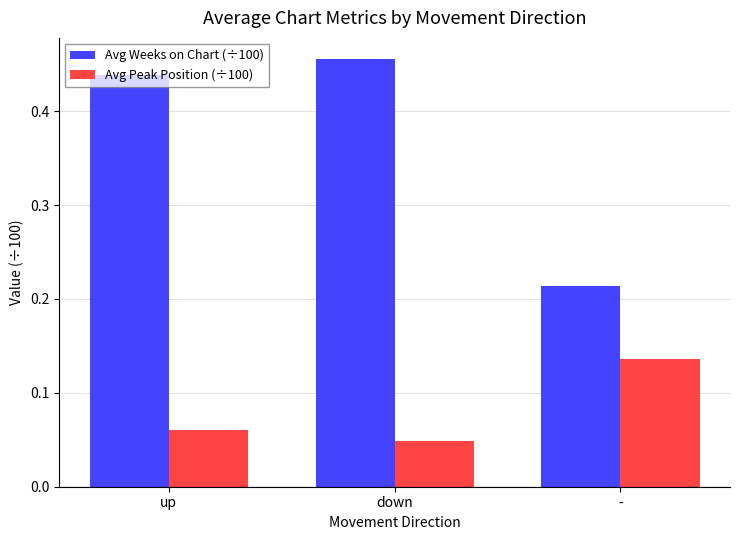

Which series has the largest total across all categories?

Avg Weeks on Chart (÷100)